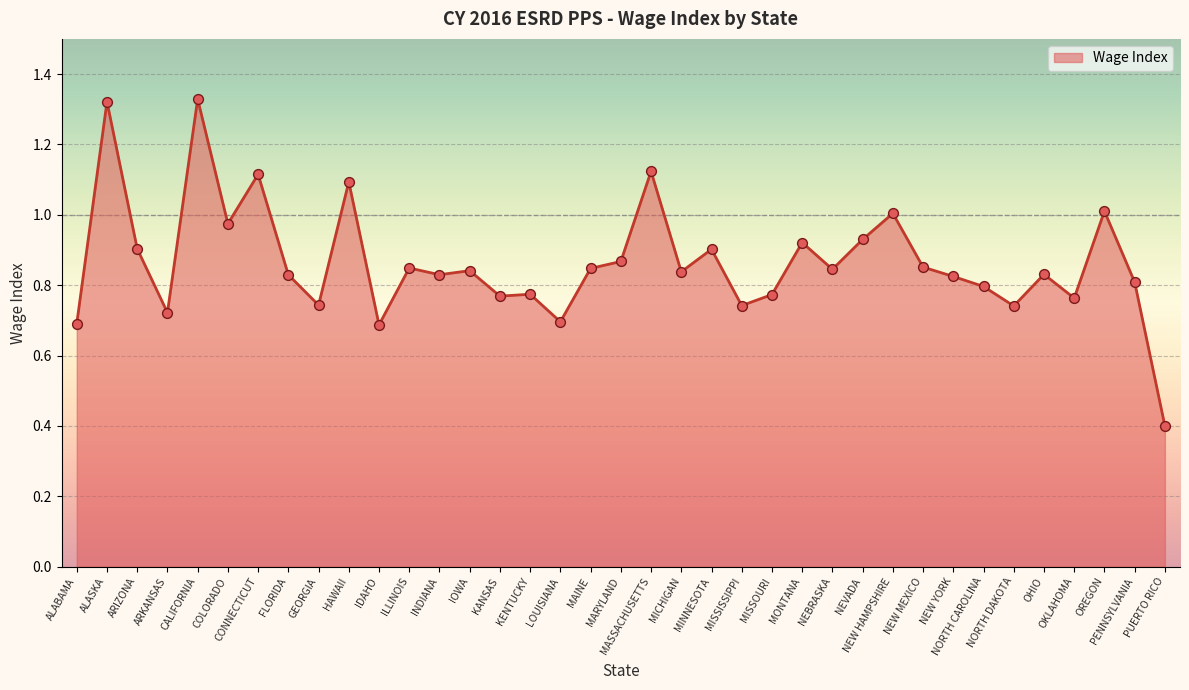

Between NORTH DAKOTA and MICHIGAN, which is larger?

MICHIGAN